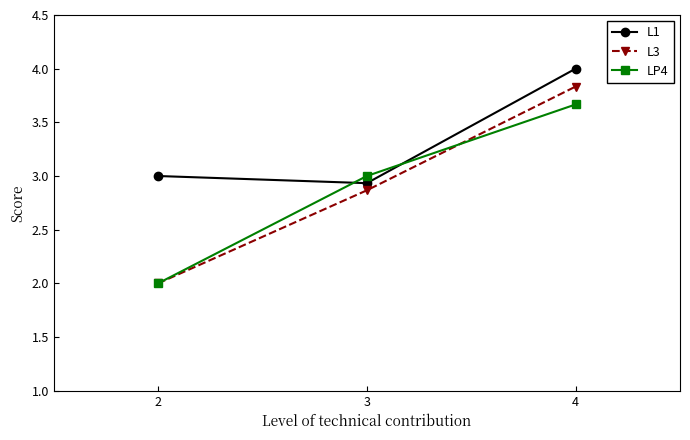

How many categories are shown in the chart?

3